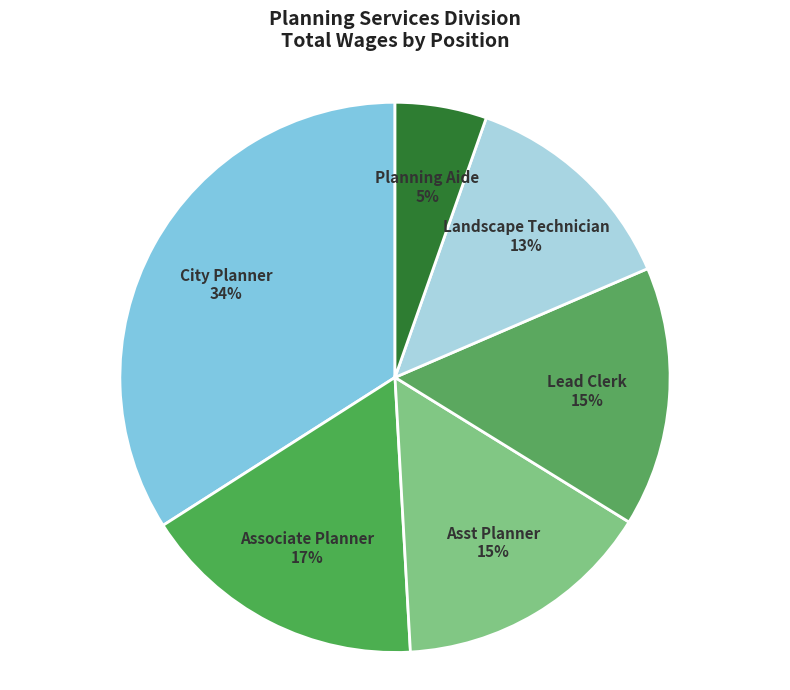

To the nearest percent, what is the average slice percentage?

17%